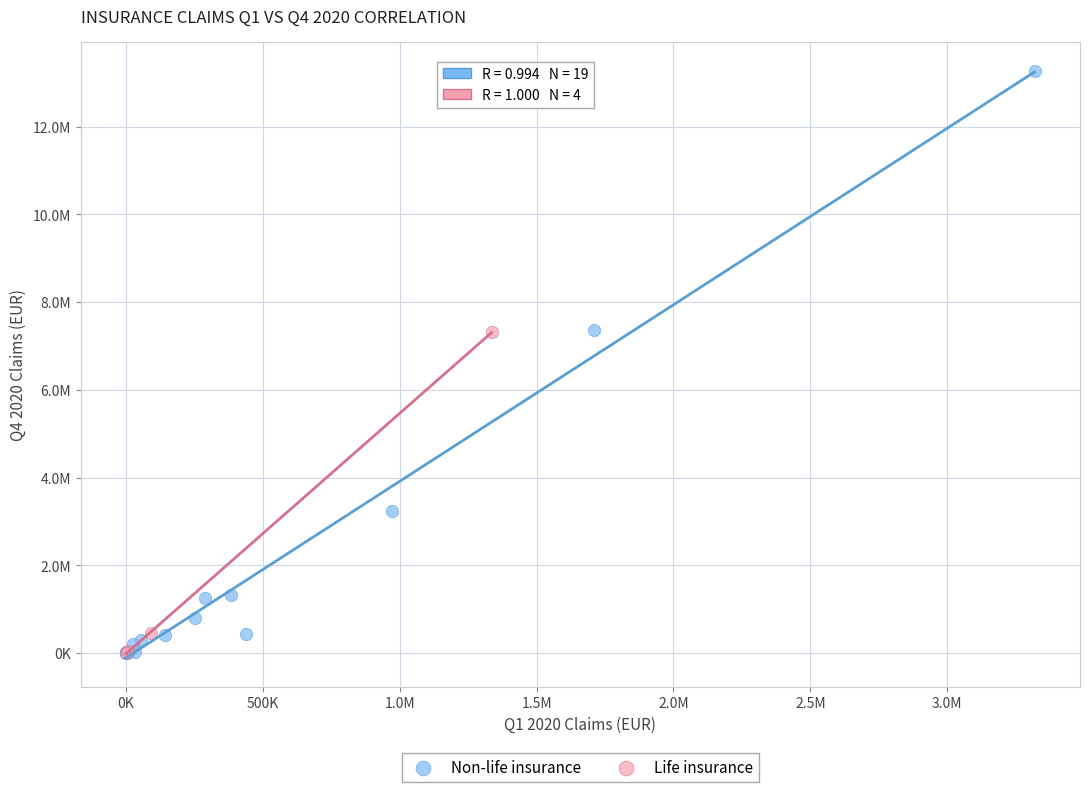

What are all the series names shown in the legend?

Non-life insurance, Life insurance